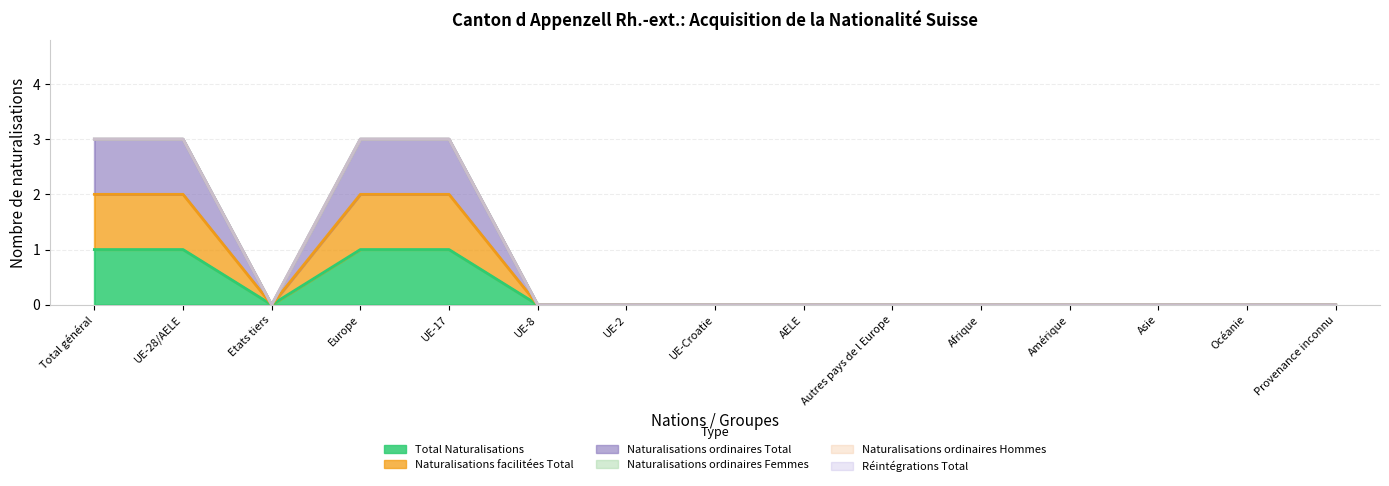

Count the Naturalisations facilitées Total values in the range 0 to 2.

15